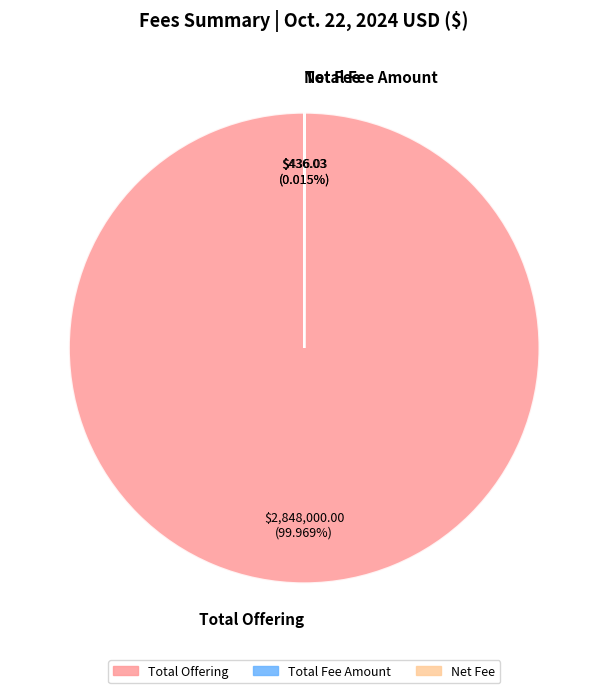

Is there any slice that represents more than half of the pie?

Yes